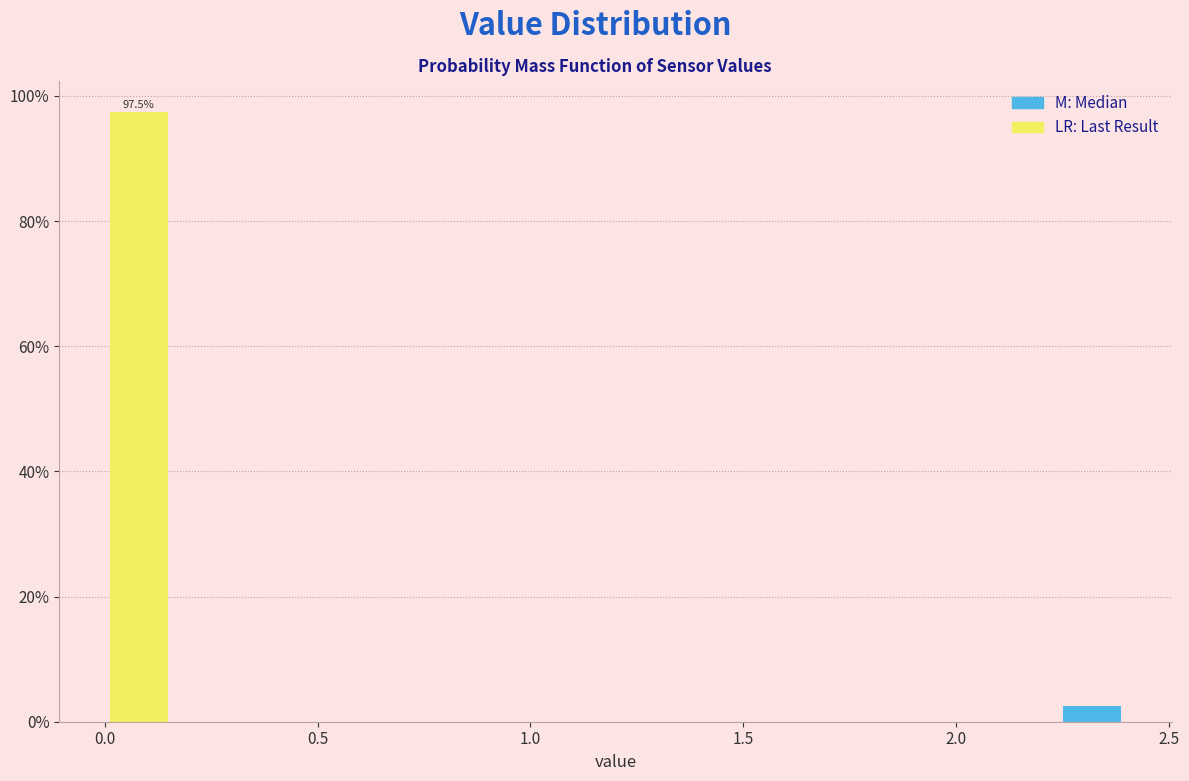

Around what value on the x-axis is the tallest bar? Give the approximate position of its centre, as read against the axis.

0.10